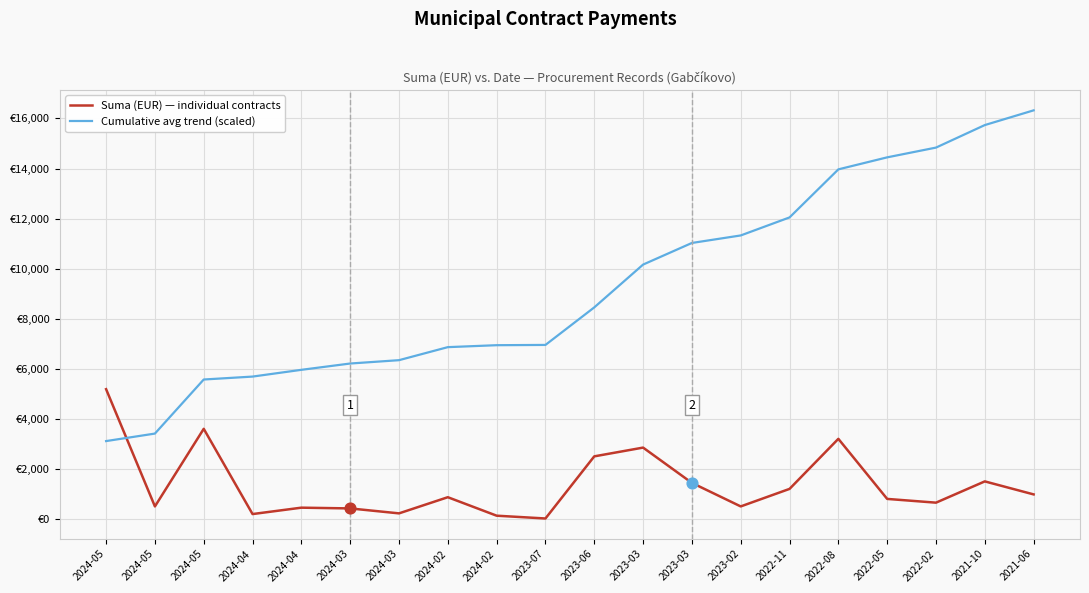

At how many categories does at least one series exceed 15998?

1